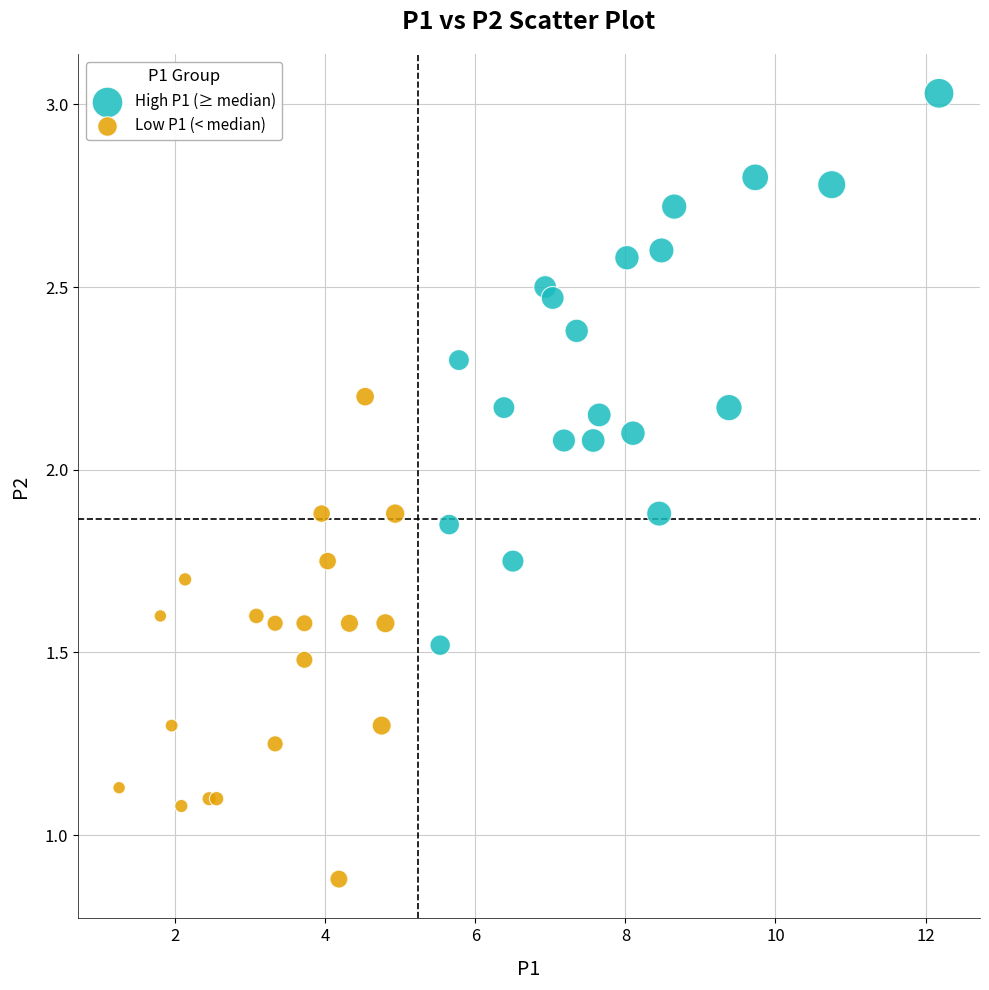

Which series reaches the minimum Y coordinate?

Low P1 (< median)